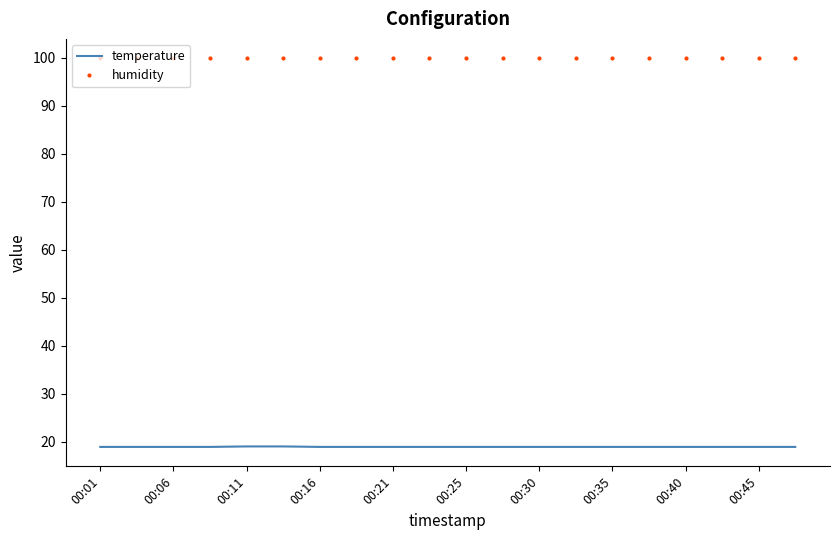

Which series has the largest total across all categories?

humidity